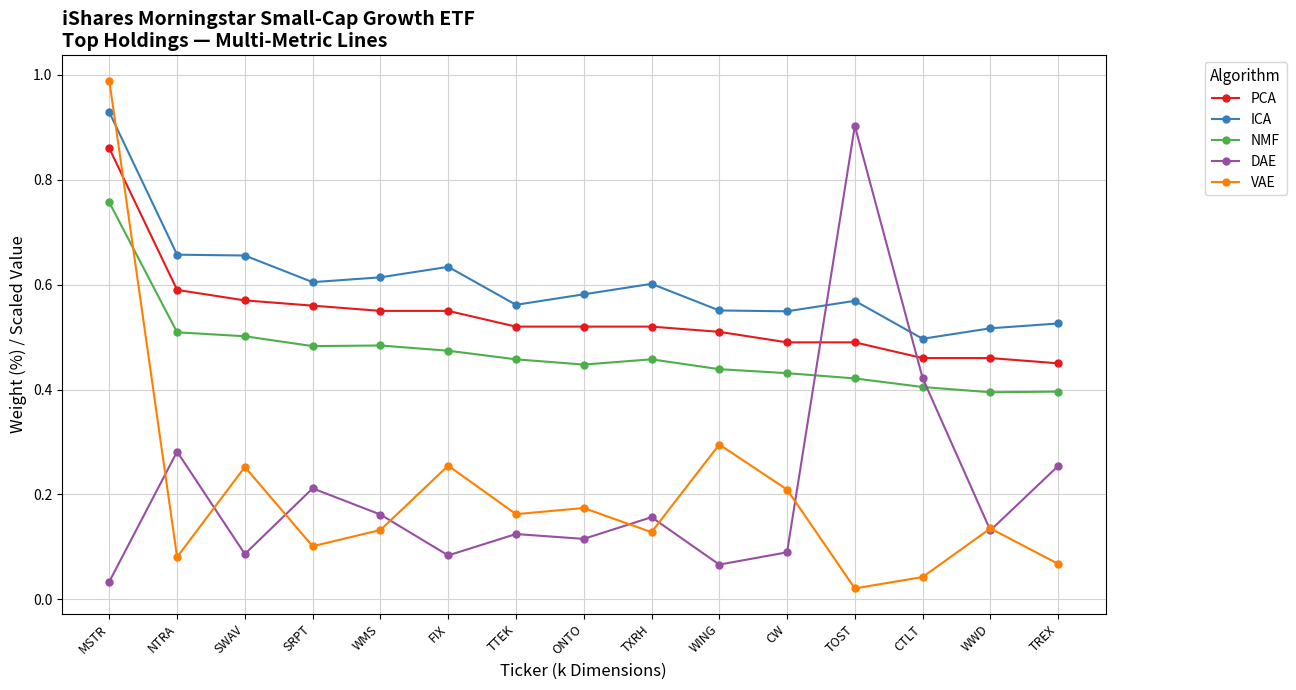

What is the label of the 10th point from the left?

WING